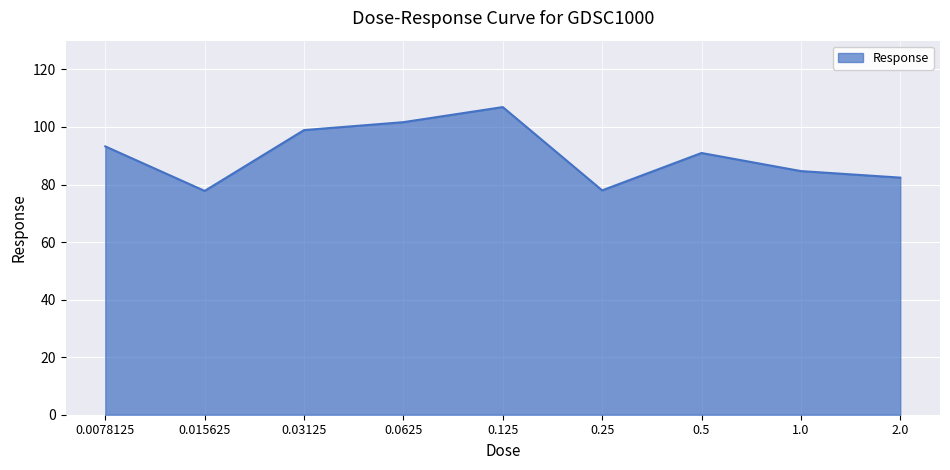

What is the difference between the values at 0.0625 and 0.03125?

2.8